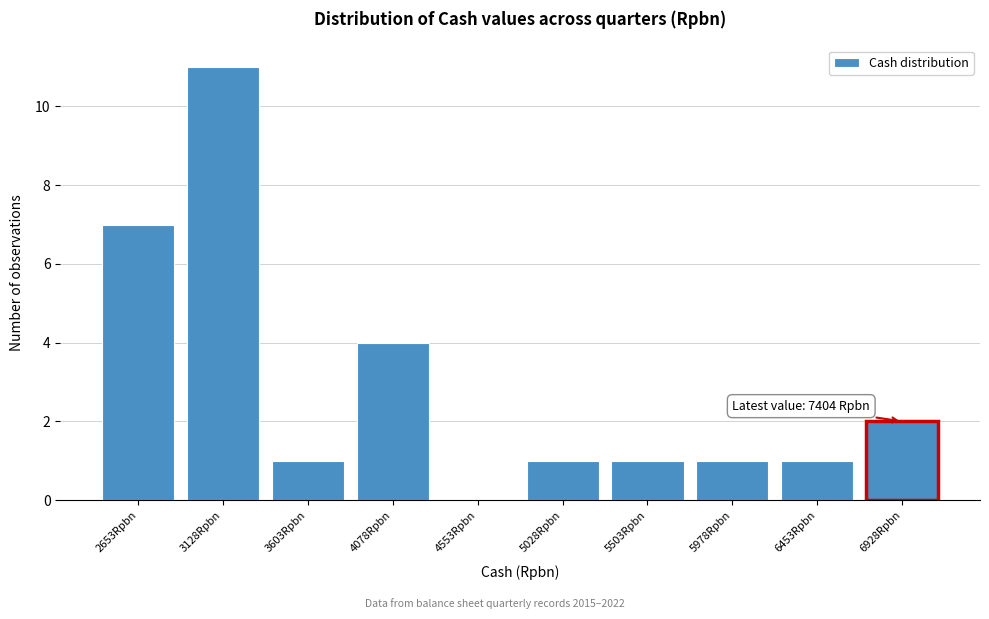

Reading right to left, list all the values displayed in this chart.

6928Rpbn=2	6453Rpbn=1	5978Rpbn=1	5503Rpbn=1	5028Rpbn=1	4553Rpbn=0	4078Rpbn=4	3603Rpbn=1	3128Rpbn=11	2653Rpbn=7